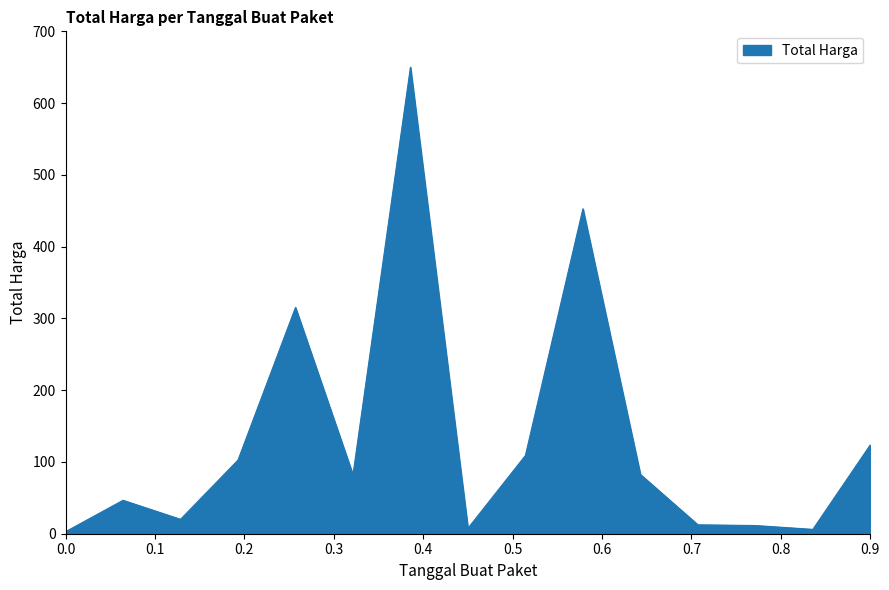

What is the difference between the second highest and second lowest values?

446.6